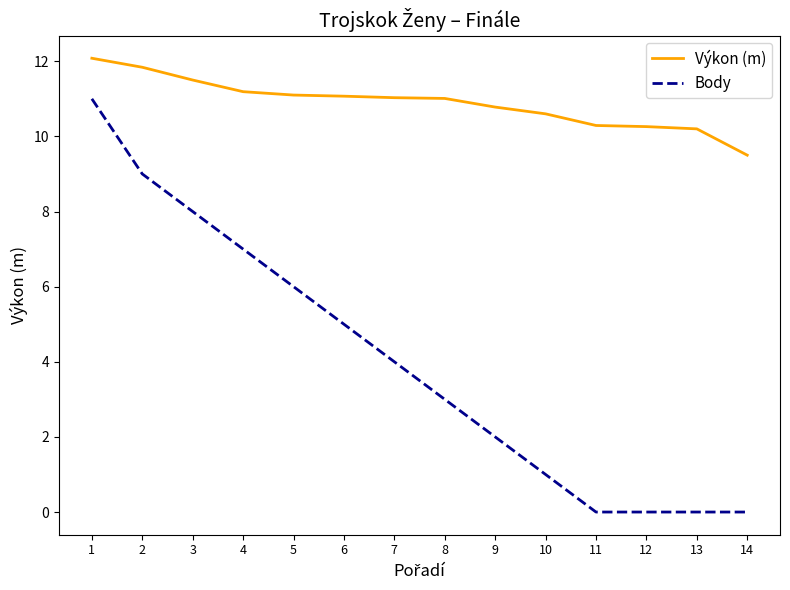

What is the sum of the Body values at 9 and 6?

7.0